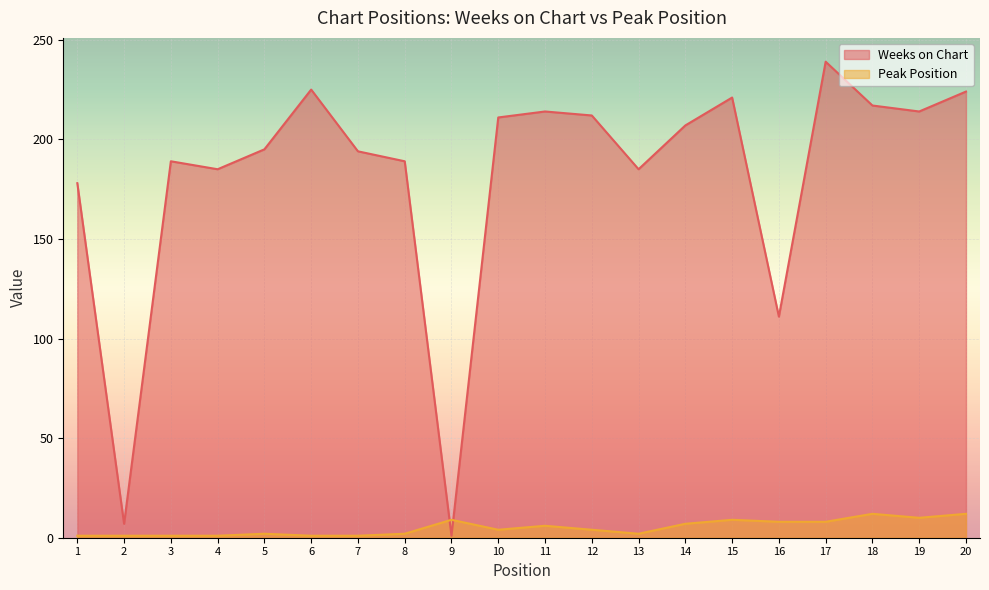

What is the difference between the maximum and minimum values in the Peak Position series?

11